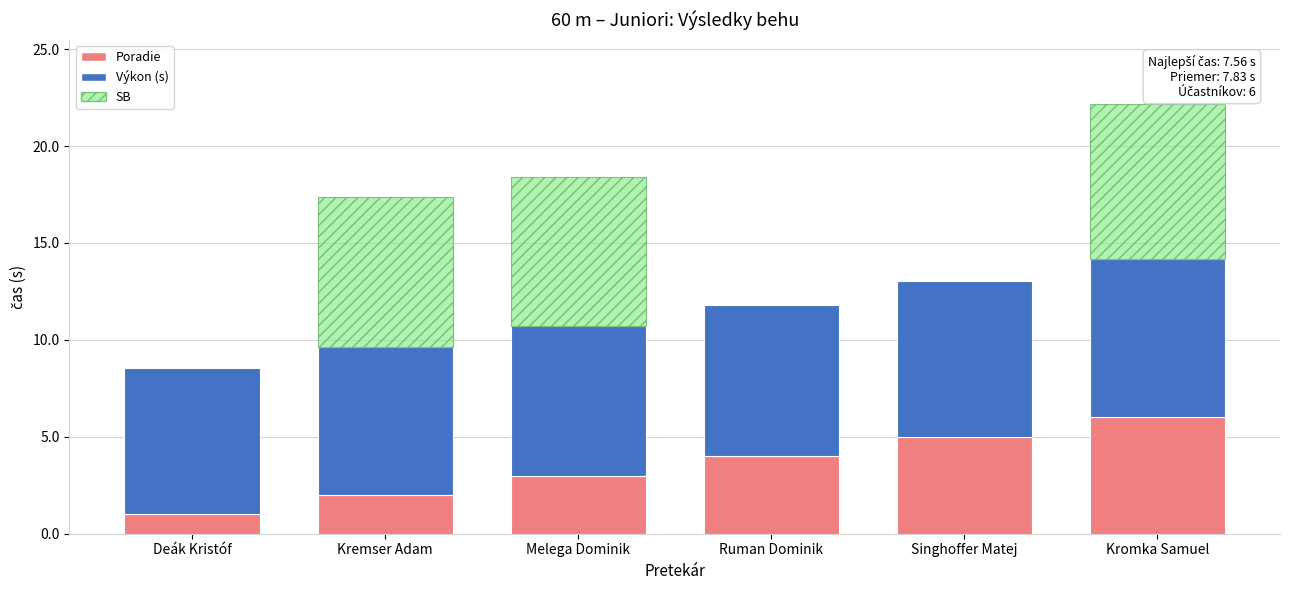

At how many categories does at least one series exceed 1?

6